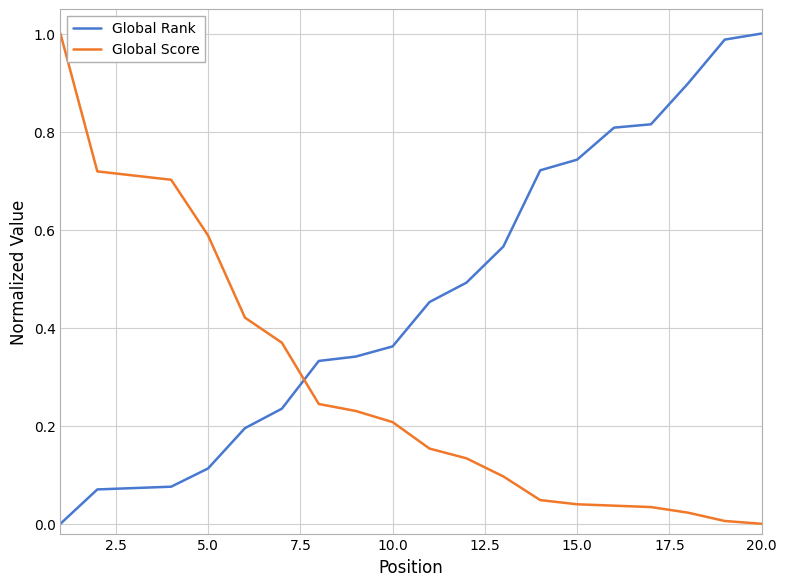

List the series in order of their overall mean, highest first.

Global Rank, Global Score